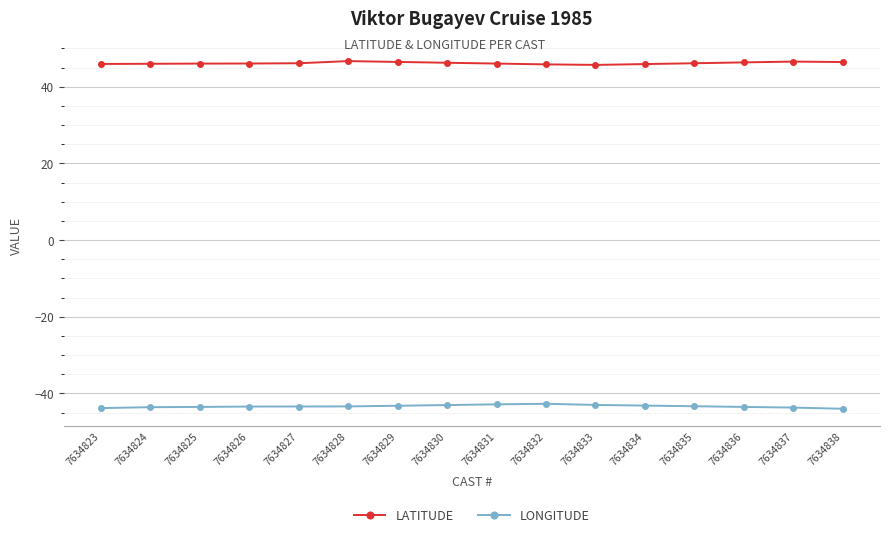

True or false: LATITUDE and LONGITUDE intersect in this chart.

False